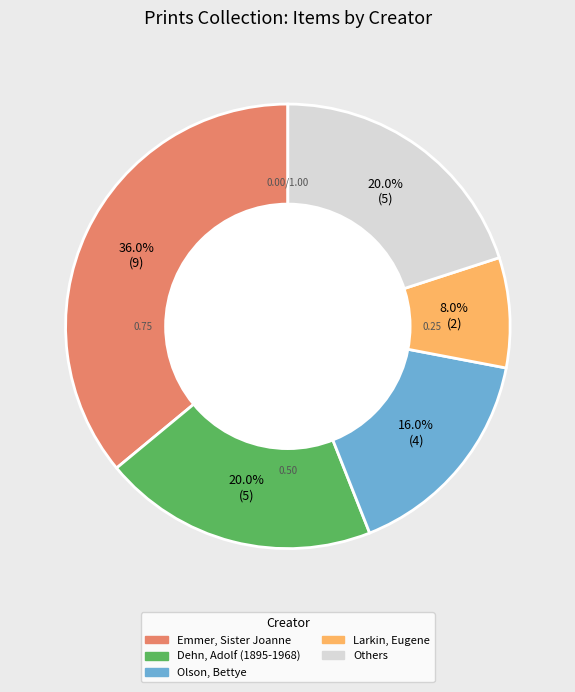

Is there a majority slice in this chart?

No